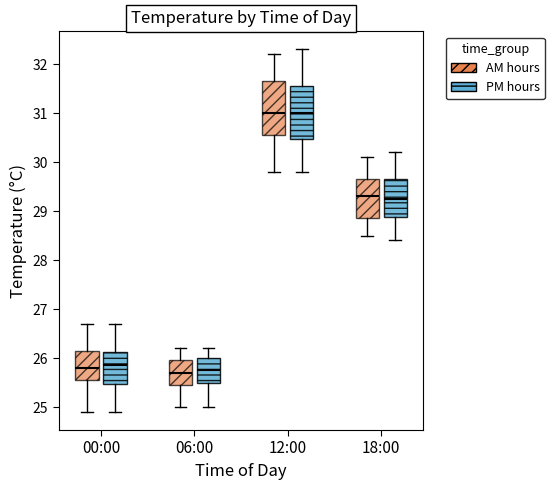

Reading left to right, transcribe this box plot: for each box, give where its median line is, the range the box spans, and where its two whiskers end, as read against the y-axis. The values are not printed on the chart, so give them approximately, as read against the axis.

00:00 (AM hours): median 25.8, box 25.6 to 26.2, whiskers 24.9 to 26.7
00:00 (PM hours): median 25.9, box 25.5 to 26.1, whiskers 24.9 to 26.7
06:00 (AM hours): median 25.7, box 25.5 to 26.0, whiskers 25.0 to 26.2
06:00 (PM hours): median 25.8, box 25.5 to 26.0, whiskers 25.0 to 26.2
12:00 (AM hours): median 31.0, box 30.6 to 31.7, whiskers 29.8 to 32.2
12:00 (PM hours): median 31.0, box 30.5 to 31.6, whiskers 29.8 to 32.3
18:00 (AM hours): median 29.3, box 28.9 to 29.7, whiskers 28.5 to 30.1
18:00 (PM hours): median 29.3, box 28.9 to 29.7, whiskers 28.4 to 30.2